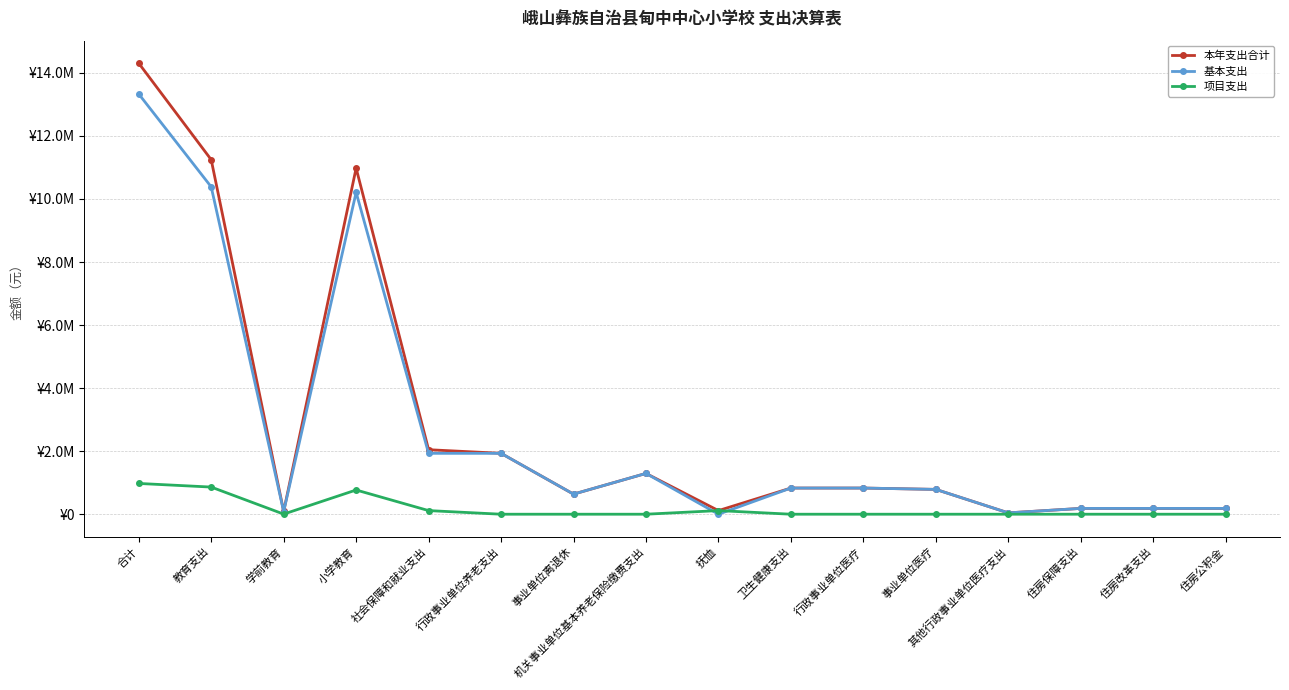

Does the chart have visible grid lines?

Yes